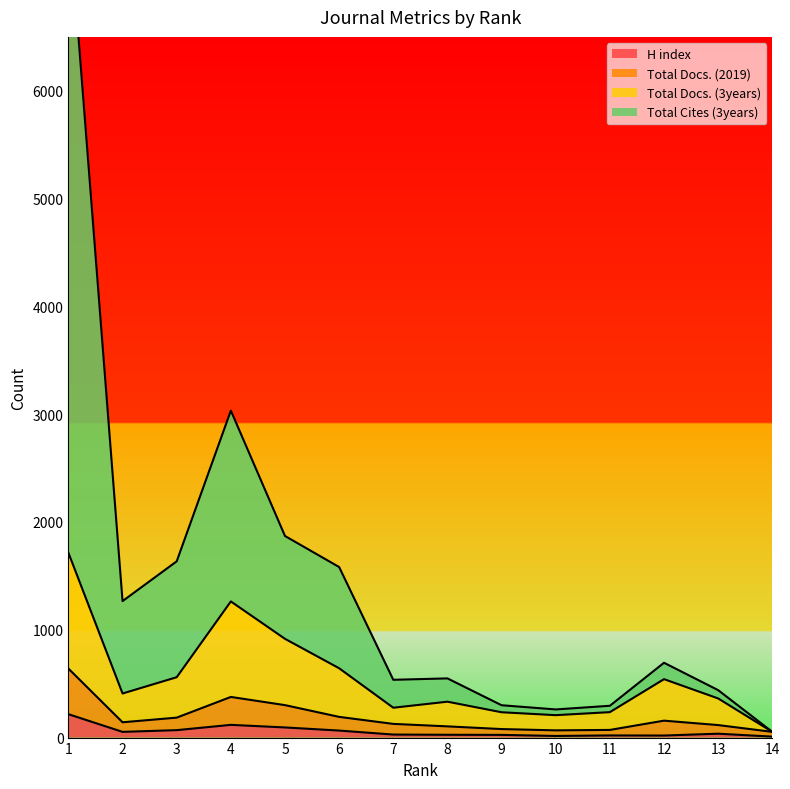

How many interior local valleys does the H index series have?

3